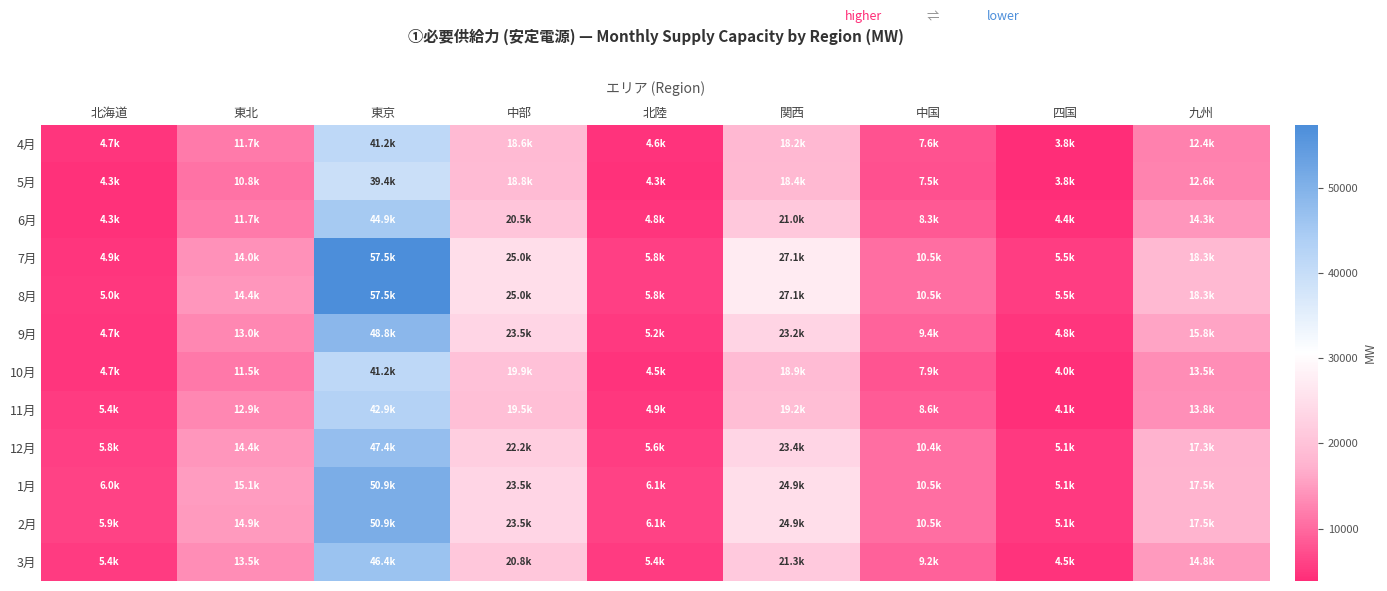

Which series has the largest range (max minus min)?

7月